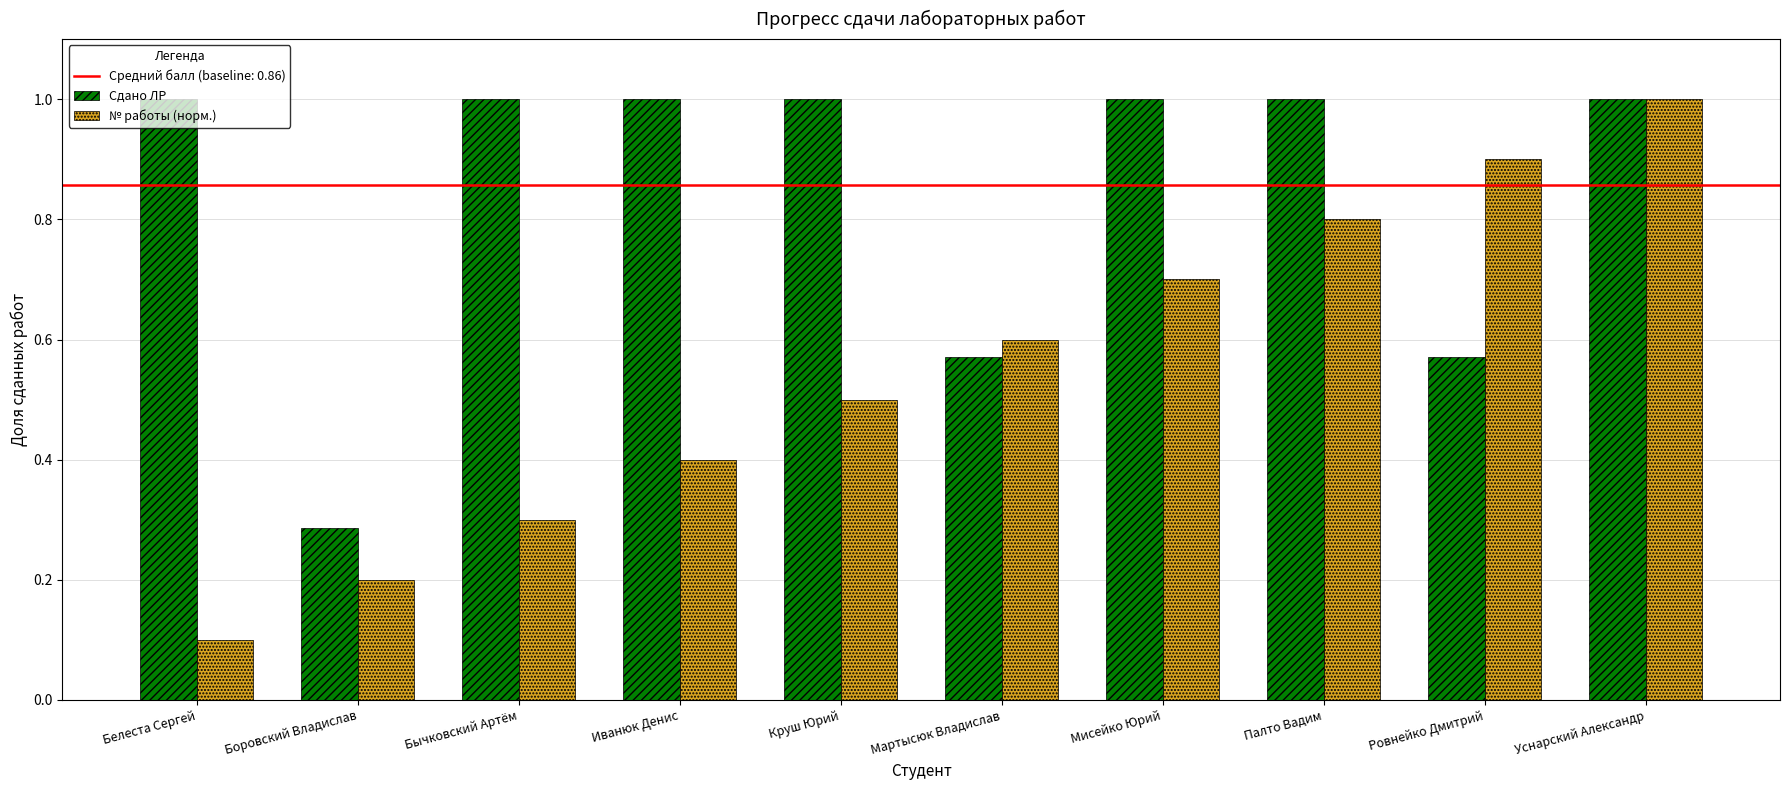

At which label is Сдано ЛР closest to 0?

Боровский Владислав